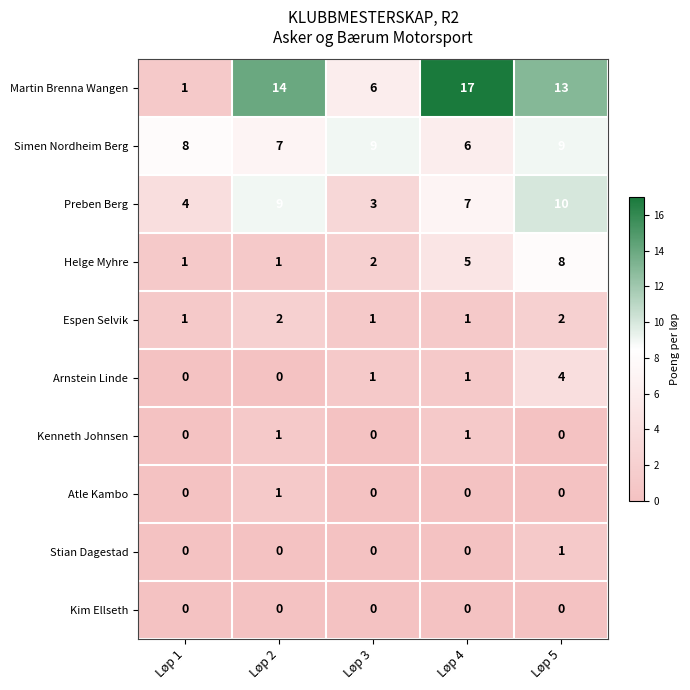

What is the lowest value of the Simen Nordheim Berg series?

6